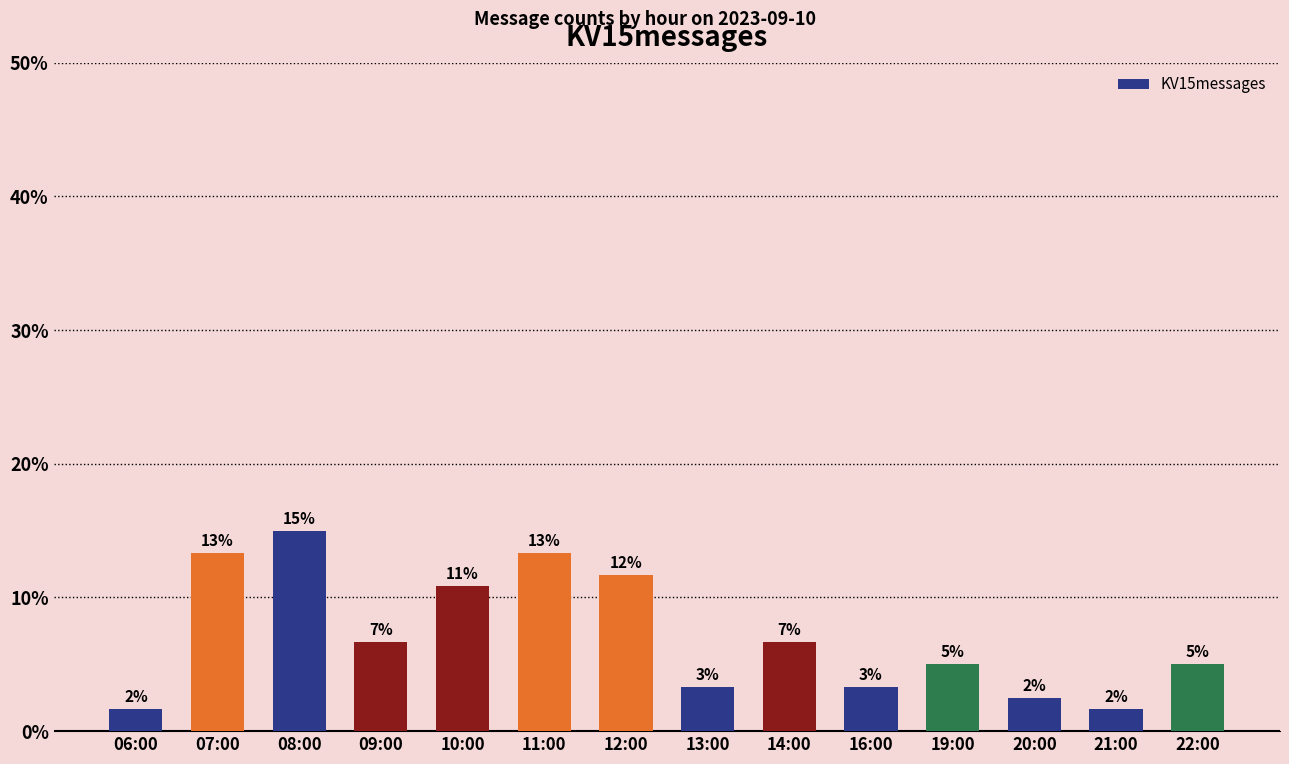

List the labels in order of value, smallest first.

06:00, 21:00, 20:00, 13:00, 16:00, 19:00, 22:00, 09:00, 14:00, 10:00, 12:00, 07:00, 11:00, 08:00